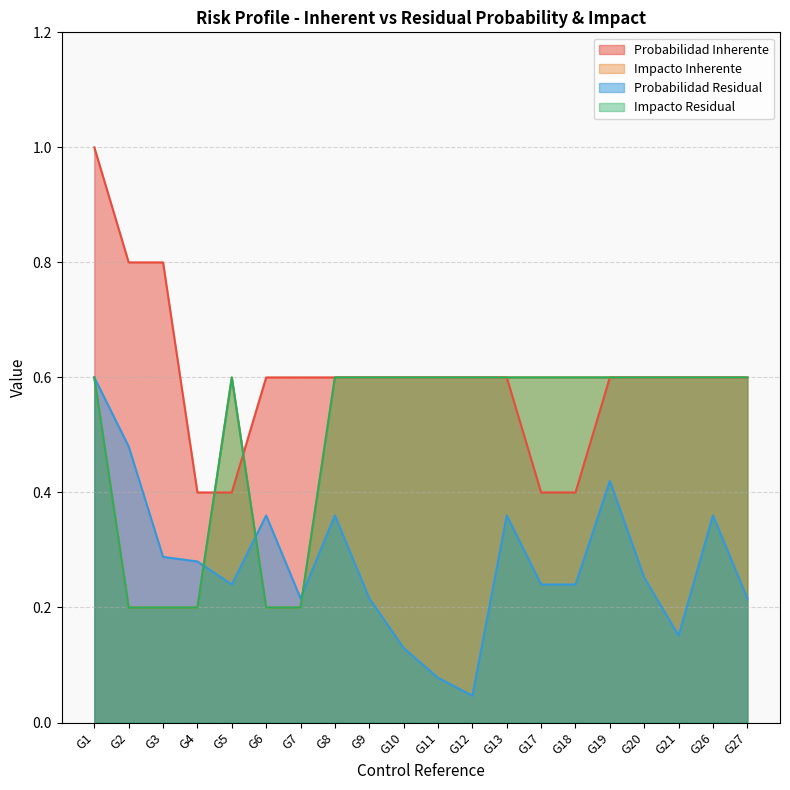

What is the sum of the Impacto Residual values at G27 and G19?

1.2